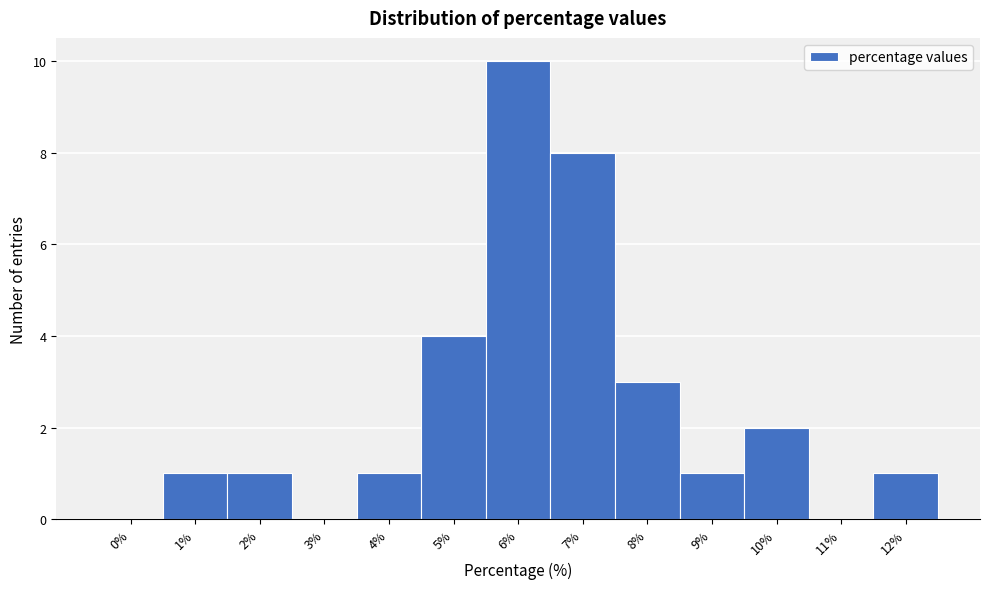

Reading right to left, what are all the values shown in this chart?

12%=1	11%=0	10%=2	9%=1	8%=3	7%=8	6%=10	5%=4	4%=1	3%=0	2%=1	1%=1	0%=0